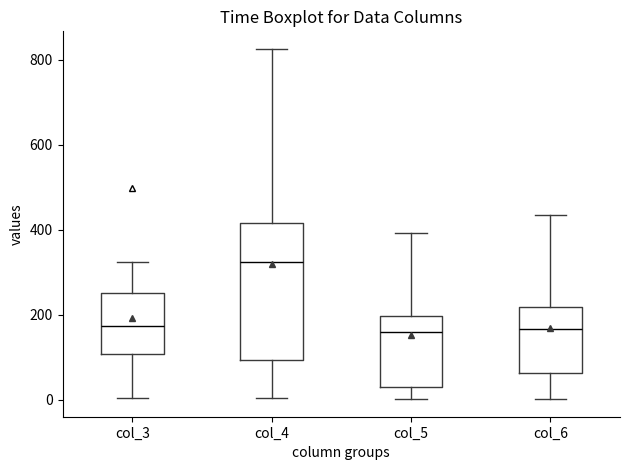

Reading left to right, transcribe this box plot: for each box, give where its median line is, the range the box spans, and where its two whiskers end, as read against the y-axis. The values are not printed on the chart, so give them approximately, as read against the axis.

col_3: median 180, box 100 to 260, whiskers 0 to 320
col_4: median 320, box 100 to 420, whiskers 0 to 820
col_5: median 160, box 40 to 200, whiskers 0 to 400
col_6: median 160, box 60 to 220, whiskers 0 to 440